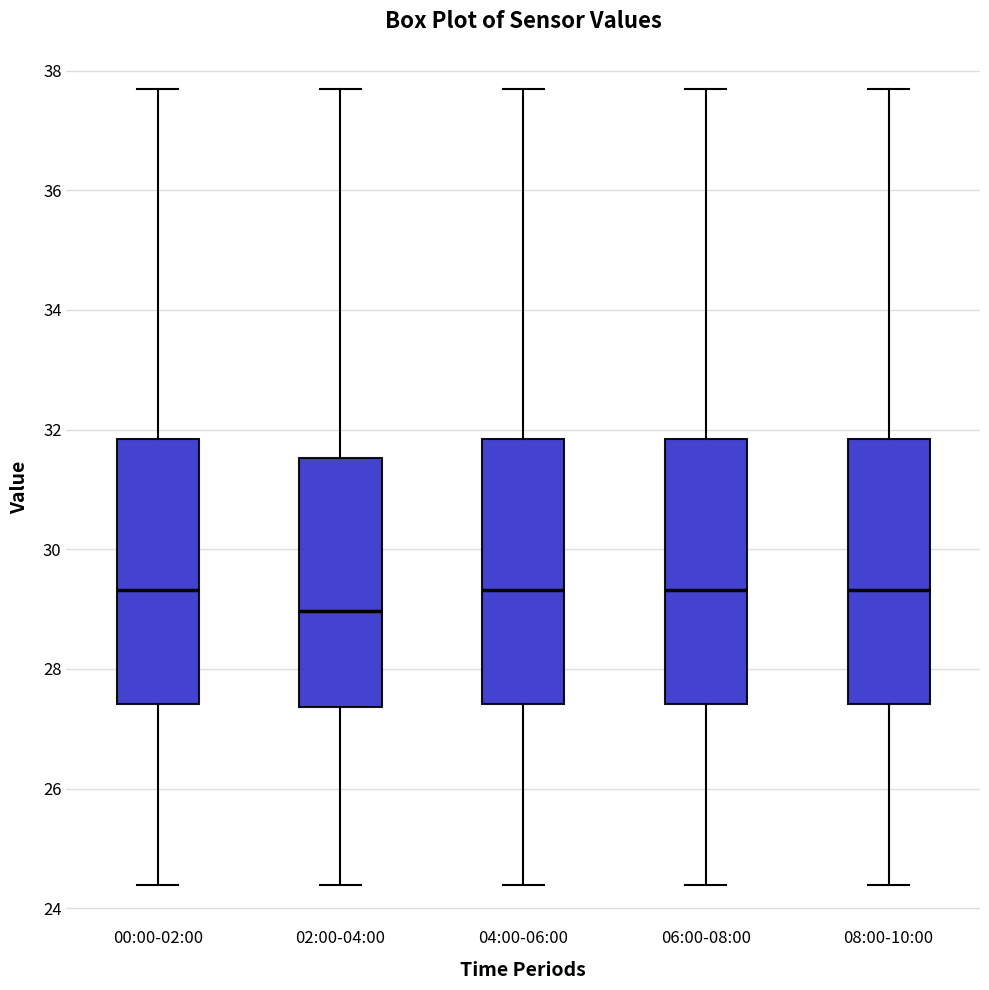

Where is the upper edge of the box for 02:00-04:00 on the y-axis? The values are not printed on the chart, so give them approximately, as read against the axis.

31.6